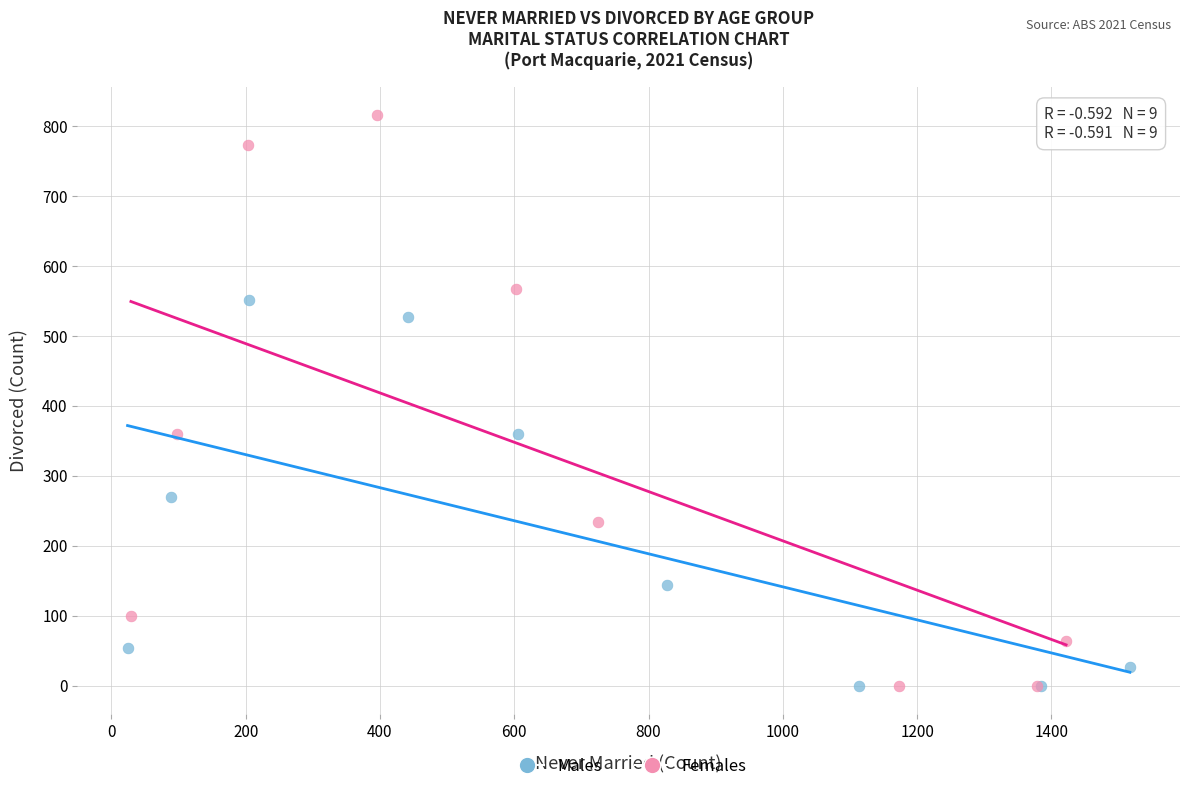

What are all the series names shown in the legend?

Males, Females